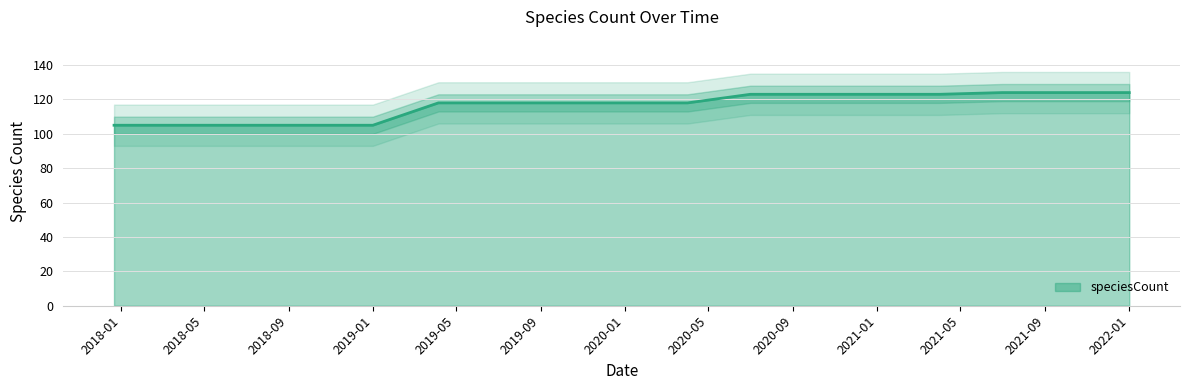

The chart shows a value of 118 at 2019-10-09. True or false?

True